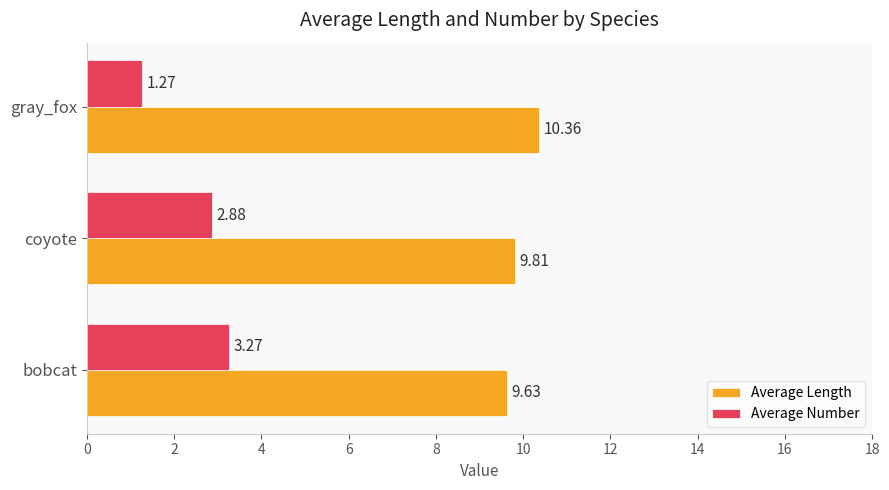

Rank the series by their average value, from highest to lowest.

Average Length, Average Number